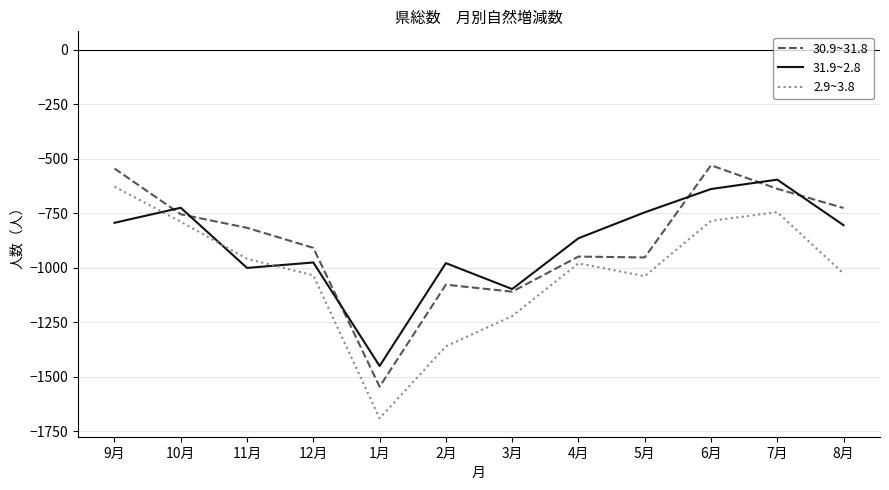

Is it true that 30.9~31.8 equals -1513 at 4月?

False